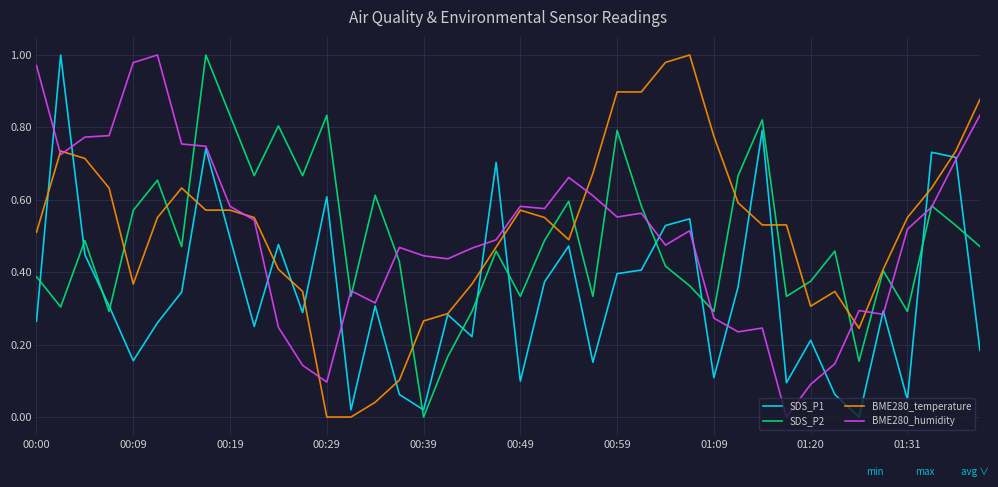

What are all the series names shown in the legend?

SDS_P1, SDS_P2, BME280_temperature, BME280_humidity